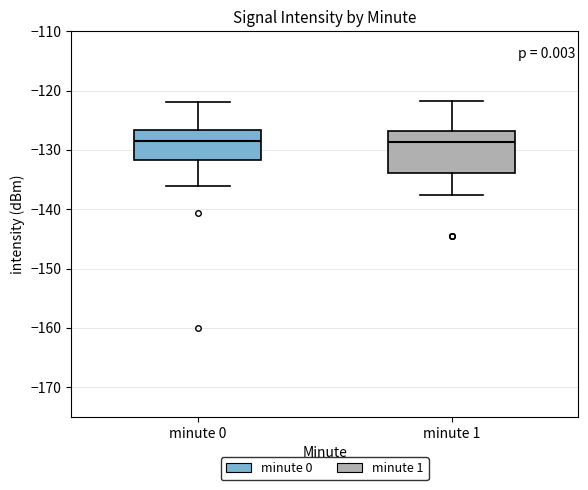

Reading left to right, read every box against the y-axis: the position of its median line, the range the box covers, and the ends of its whiskers. The values are not printed on the chart, so give them approximately, as read against the axis.

minute 0: median -129, box -132 to -127, whiskers -136 to -122
minute 1: median -129, box -134 to -127, whiskers -138 to -122